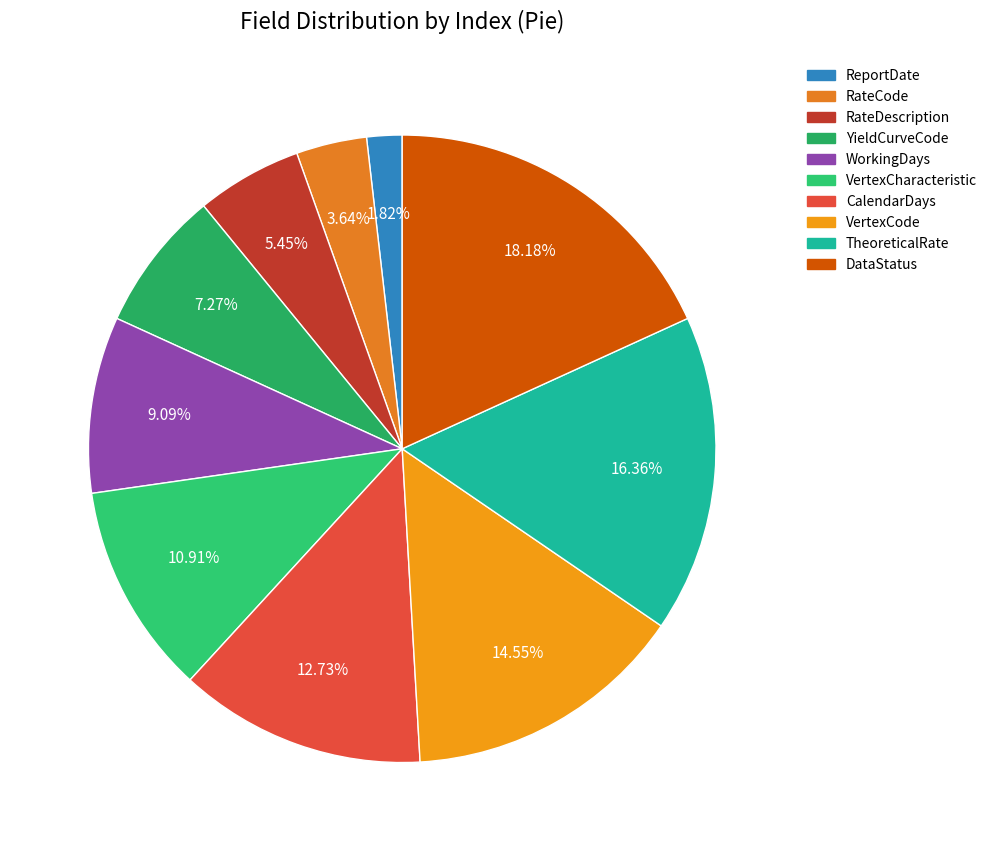

Rank the categories by value from lowest to highest.

ReportDate, RateCode, RateDescription, YieldCurveCode, WorkingDays, VertexCharacteristic, CalendarDays, VertexCode, TheoreticalRate, DataStatus